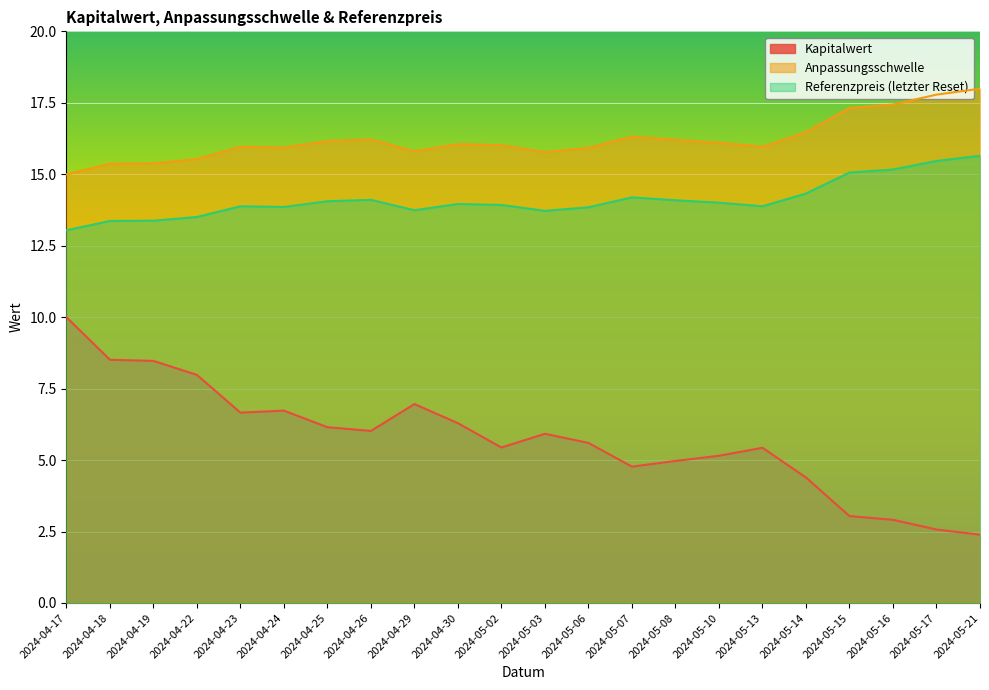

What is the maximum value shown in the chart?

18.0